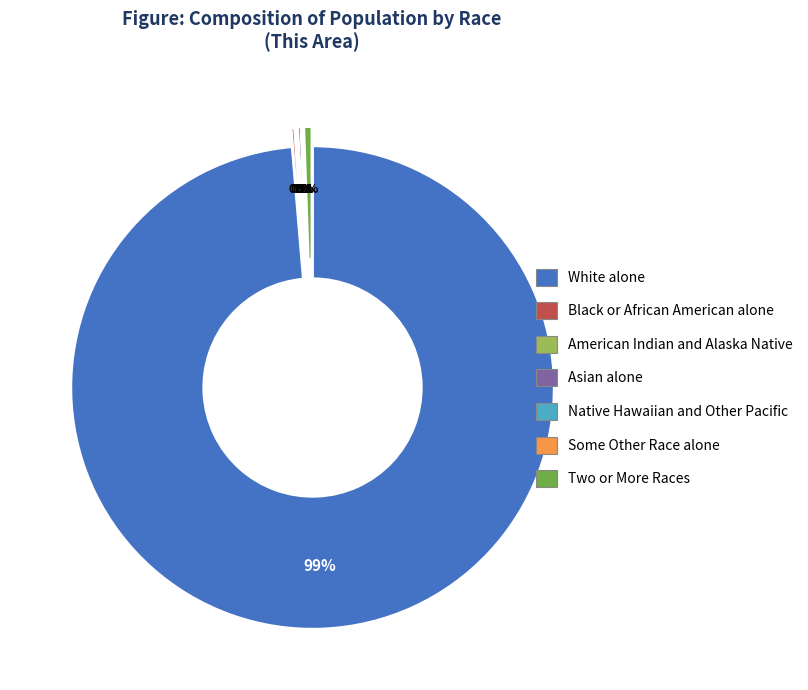

To the nearest percent, what is the difference between the largest and smallest slice percentages?

99%